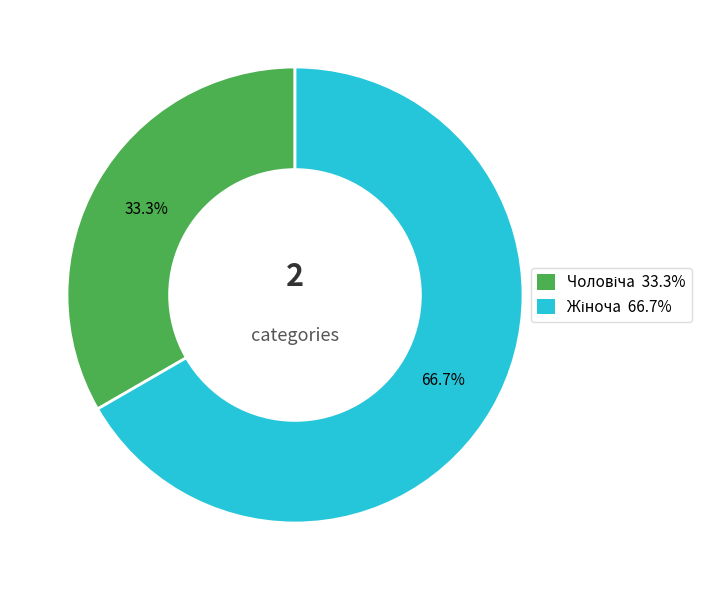

Is there a majority slice in this chart?

Yes